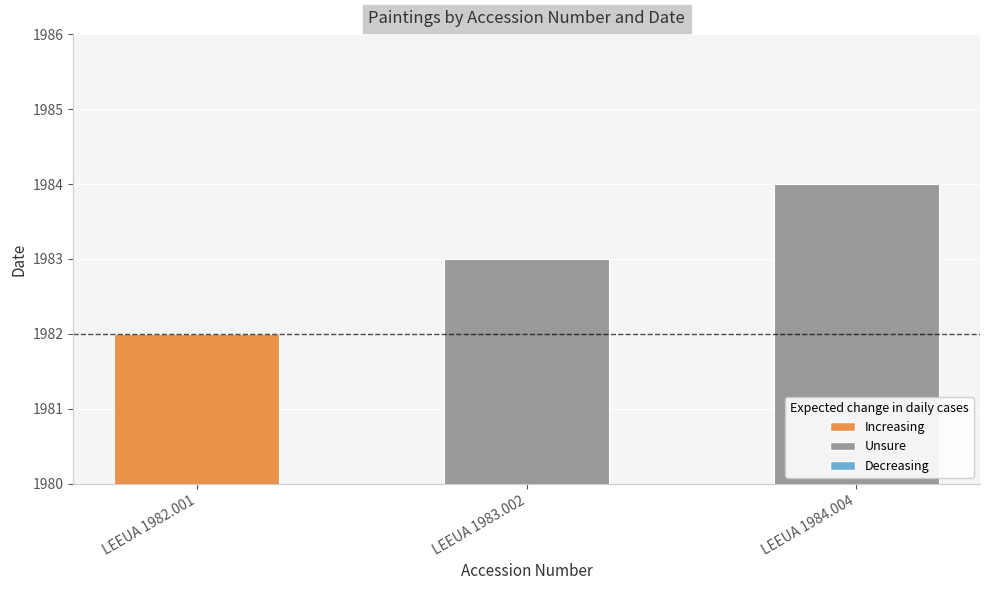

How many series are shown in this chart?

1